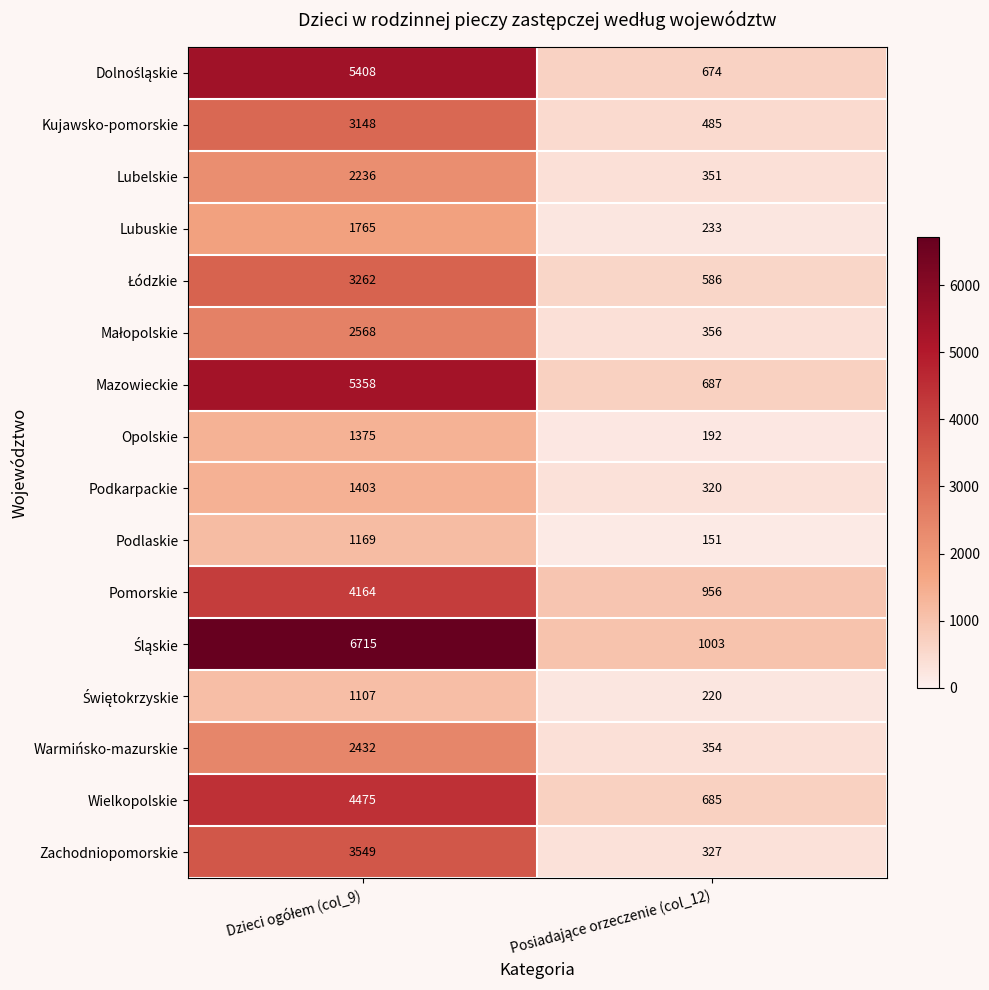

What is the sum of all Wielkopolskie values?

5160